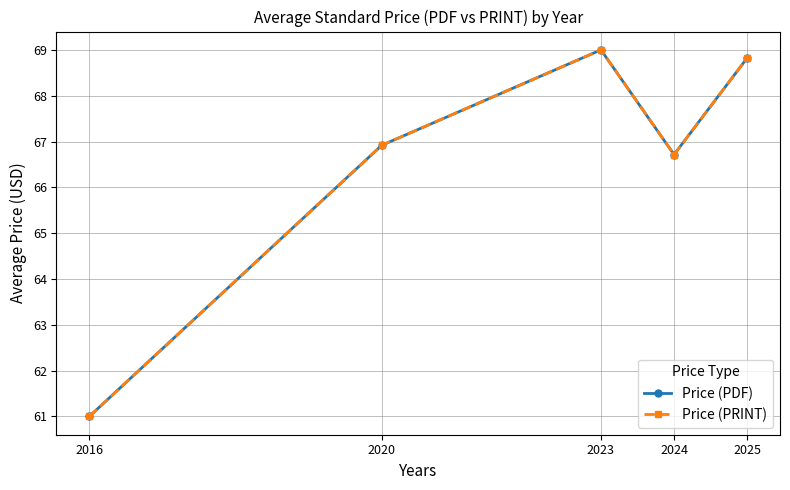

True or false: Price (PRINT) and Price (PDF) intersect in this chart.

False